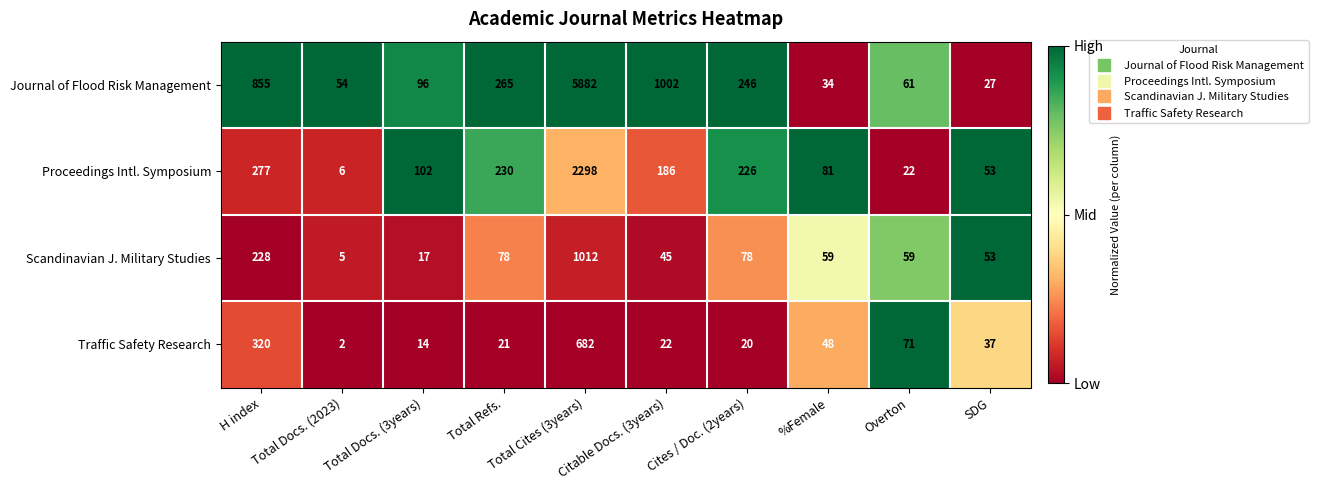

What is the difference between the maximum and second lowest values in the Proceedings Intl. Symposium series?

2276